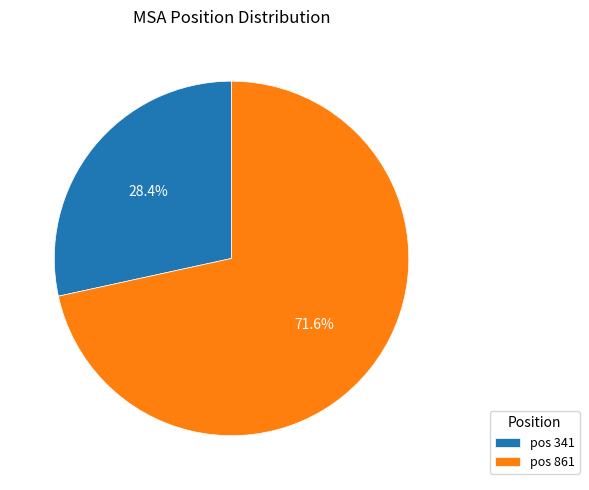

Which slice is the smallest?

pos 341